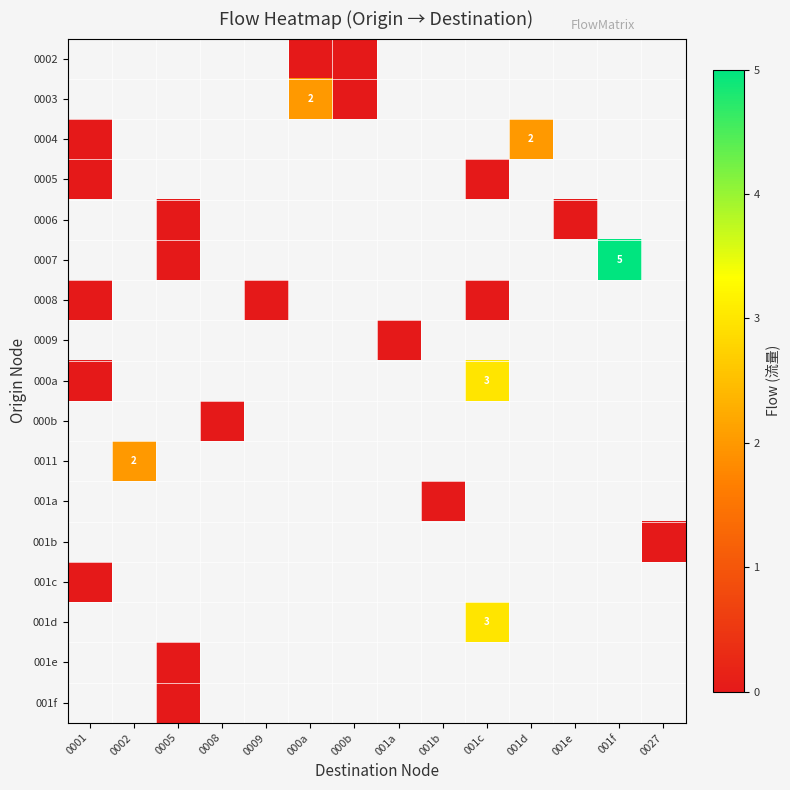

Where is row_2 nearest to the value 1?

0001